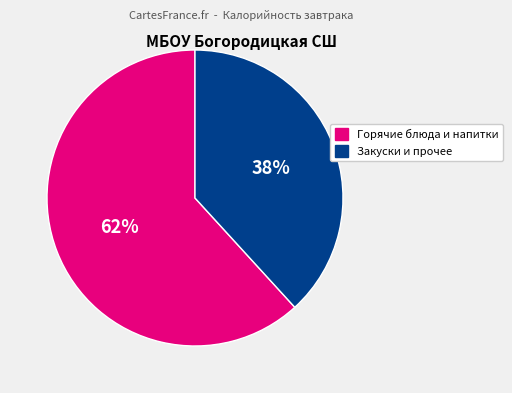

To the nearest percent, what is the difference between the largest and smallest slice percentages?

24%